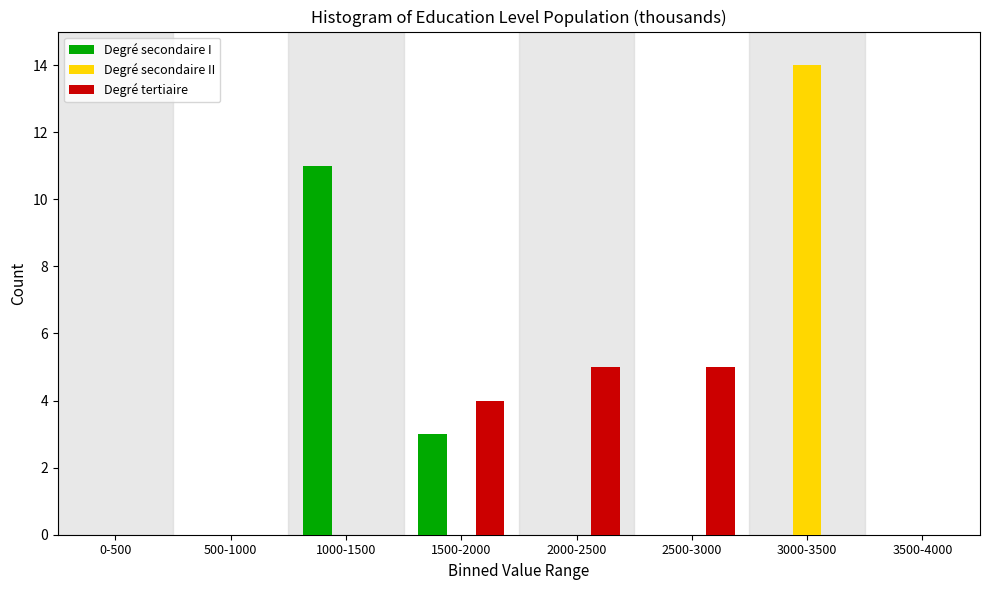

Reading left to right, extract all data points from this chart.

Degré secondaire I: 0-500=0	500-1000=0	1000-1500=11	1500-2000=3	2000-2500=0	2500-3000=0	3000-3500=0	3500-4000=0
Degré secondaire II: 0-500=0	500-1000=0	1000-1500=0	1500-2000=0	2000-2500=0	2500-3000=0	3000-3500=14	3500-4000=0
Degré tertiaire: 0-500=0	500-1000=0	1000-1500=0	1500-2000=4	2000-2500=5	2500-3000=5	3000-3500=0	3500-4000=0